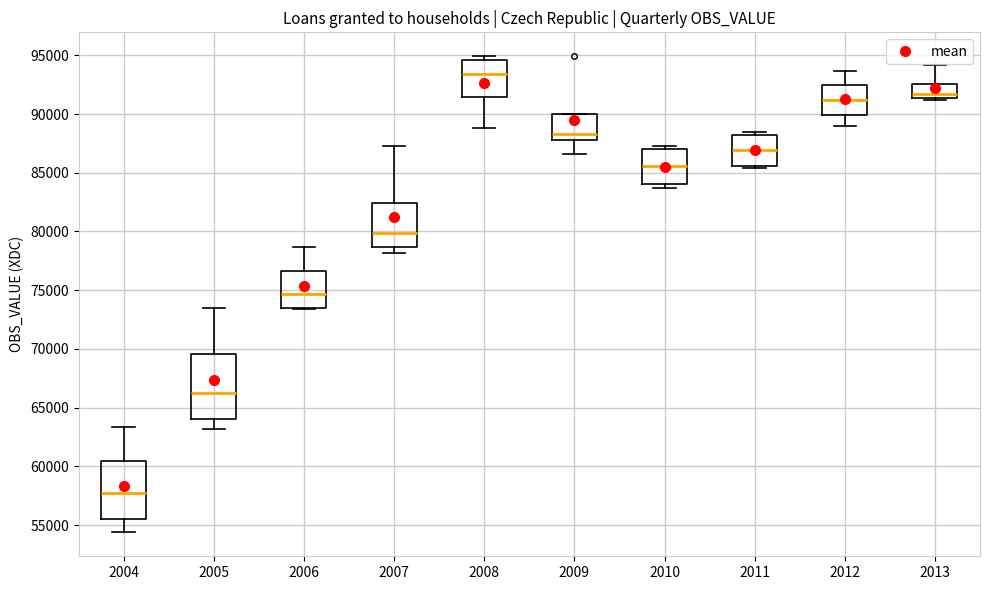

Which box is the tallest, from its lower edge to its upper edge?

2005